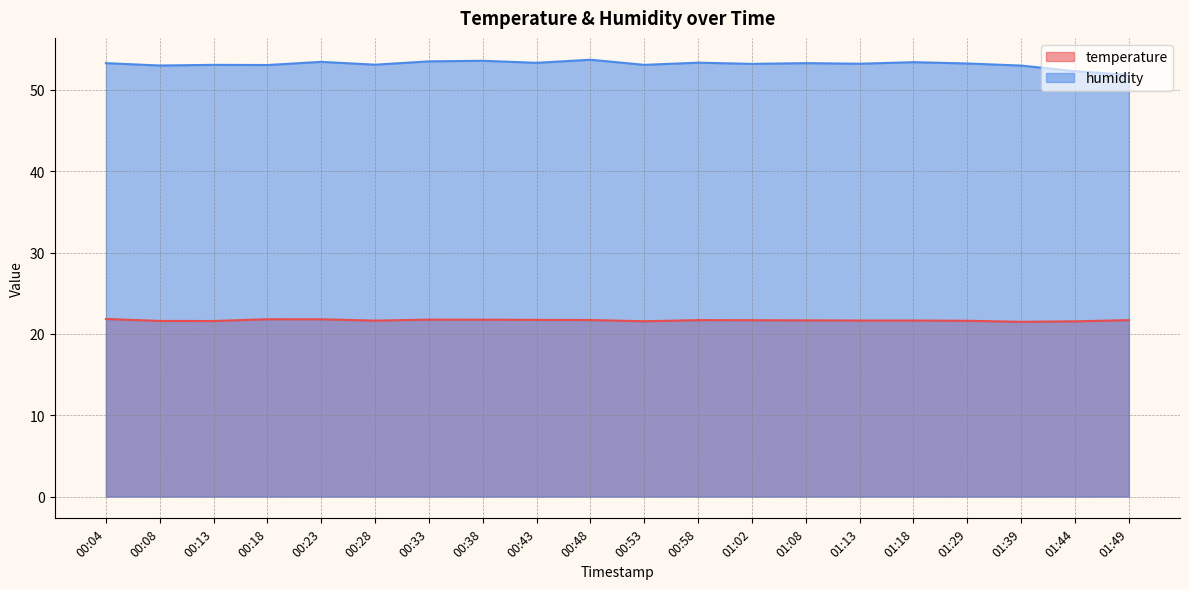

True or false: humidity has a value of 24.6 at 01:02.

False